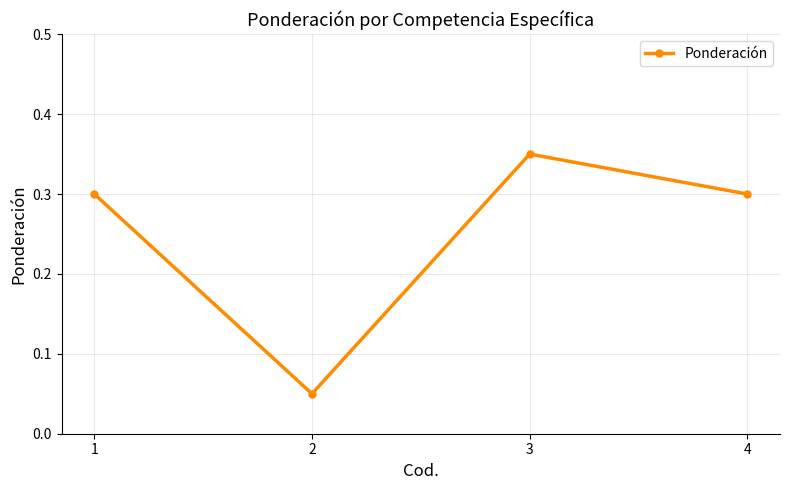

Count the values in the range 0 to 1.

4